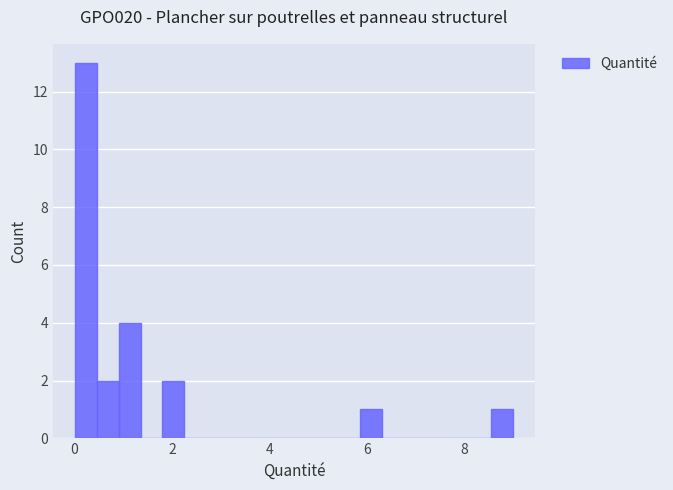

Around what value on the x-axis is the tallest bar? Give the approximate position of its centre, as read against the axis.

0.2